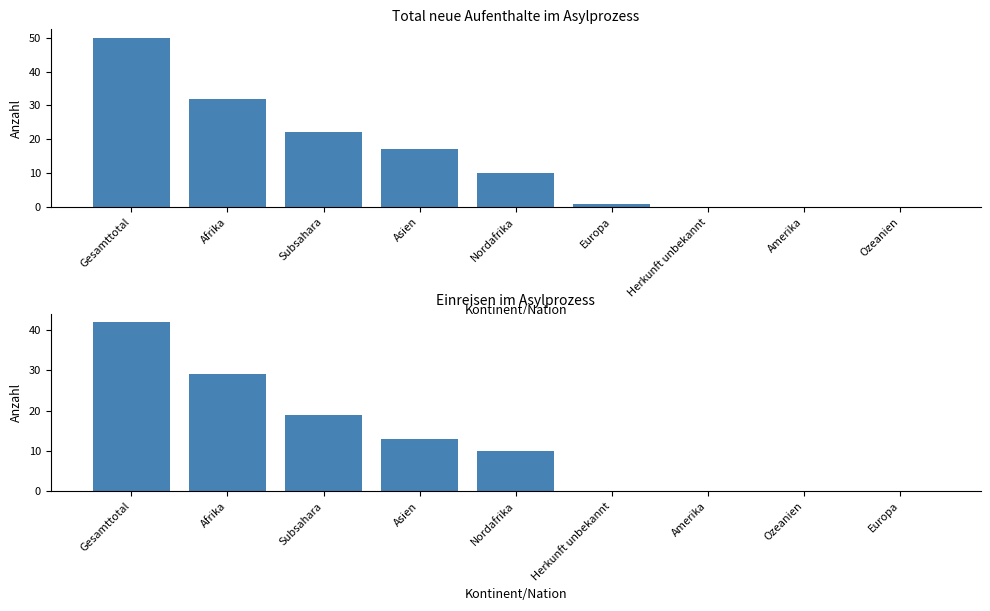

True or false: Einreisen (col_2) has a value of 18 at Asien.

False